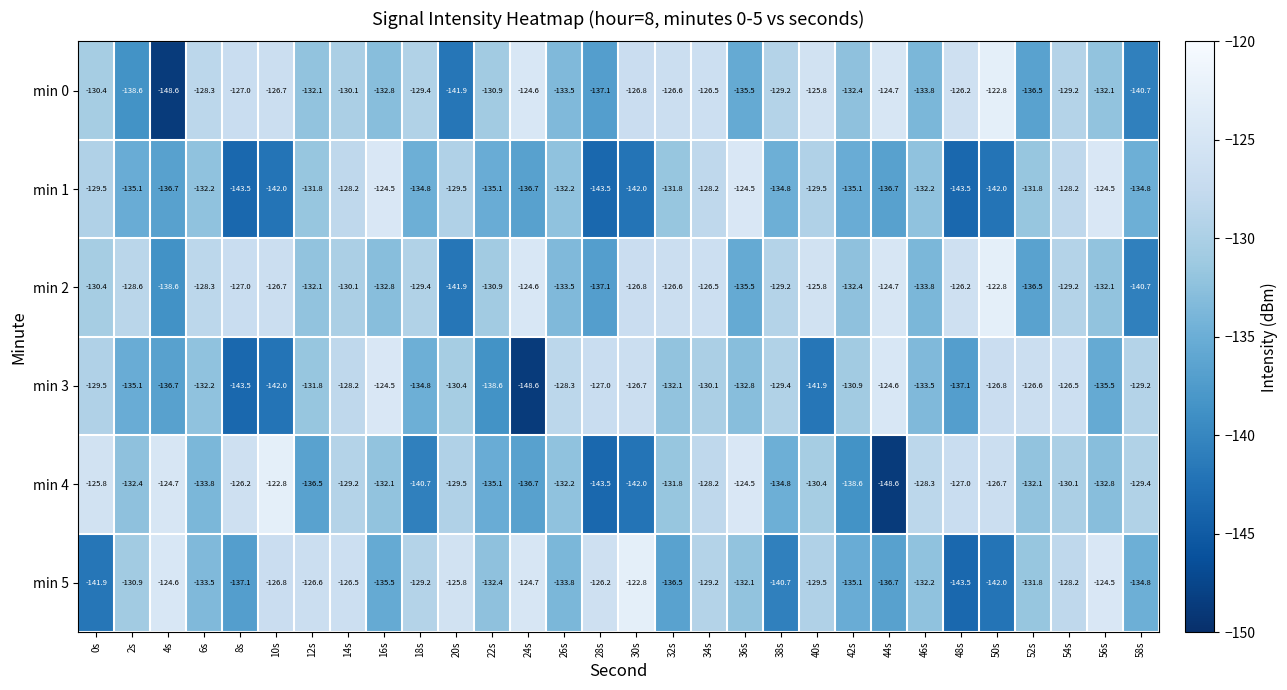

What is the difference between the min 4 values at 14s and 10s?

6.4